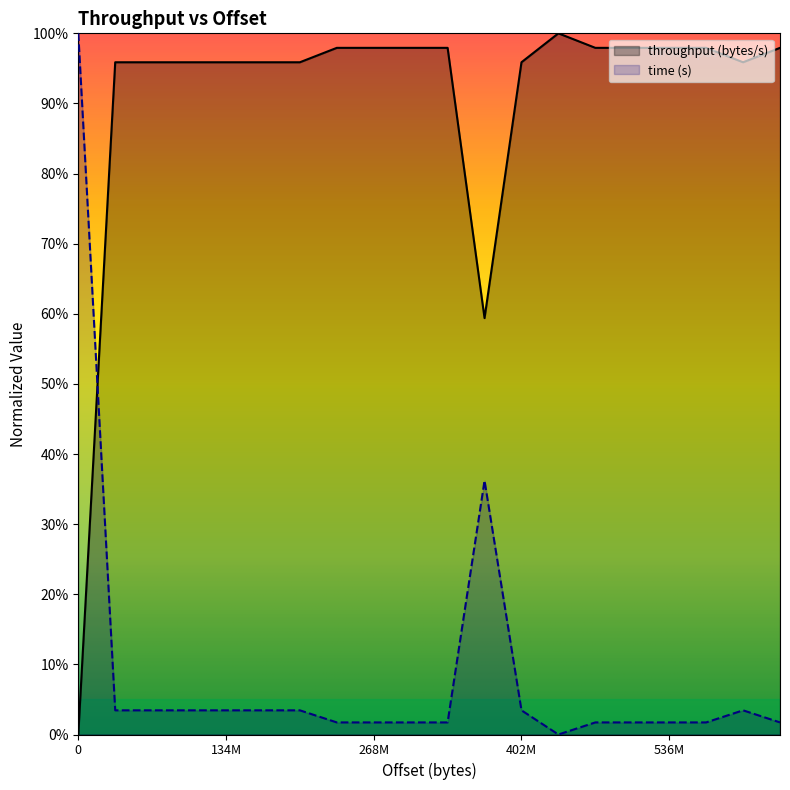

List the series in order of their overall mean, highest first.

throughput (bytes/s), time (s)